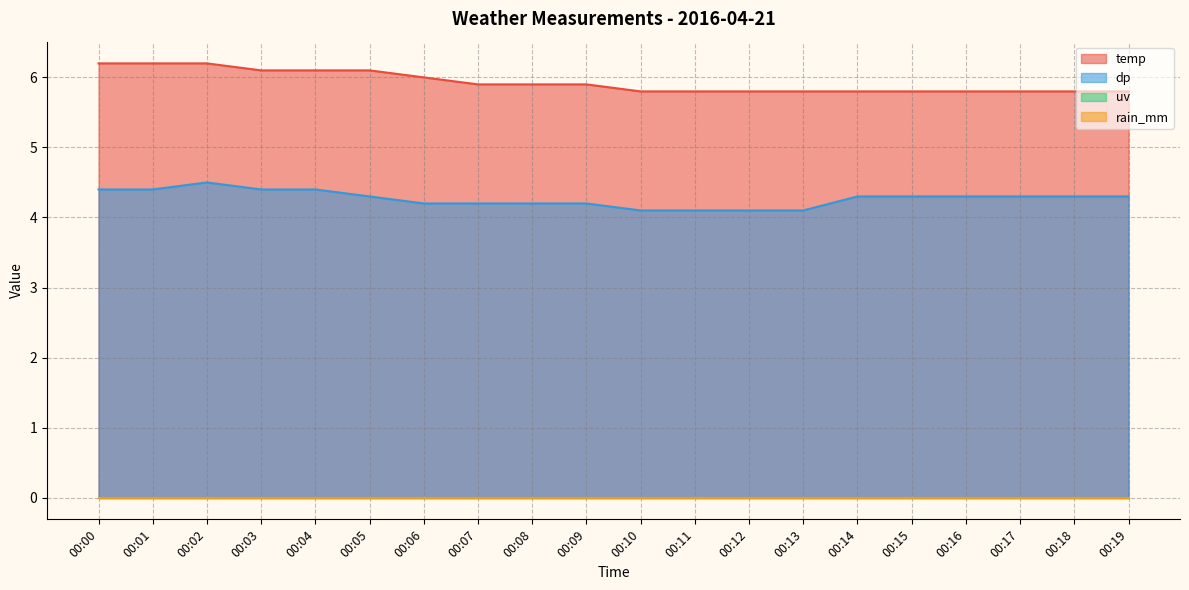

How many lines are shown in the chart?

4